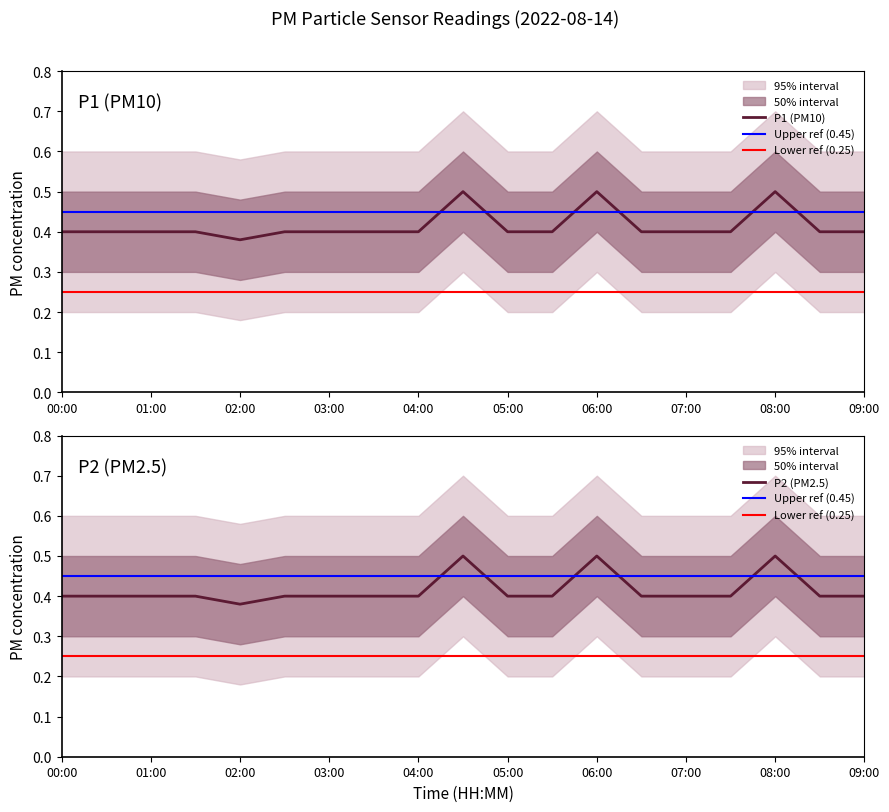

True or false: P1 and P1_lower intersect in this chart.

False